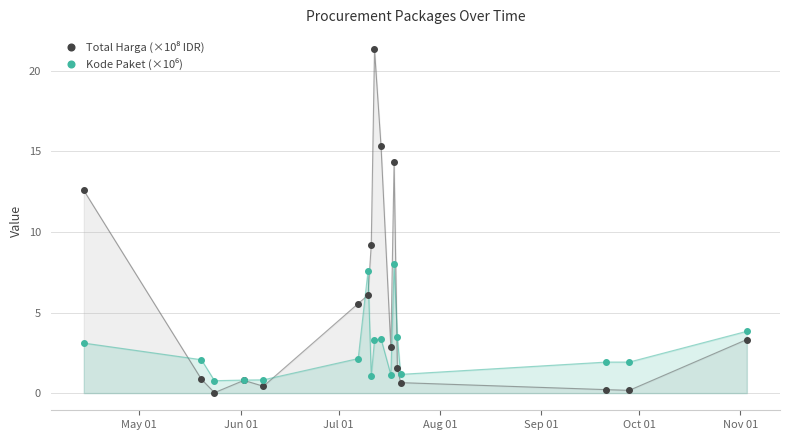

After their last crossing, which series has the higher values: Total Harga (×10⁸ IDR) or Kode Paket (×10⁶)?

Kode Paket (×10⁶)